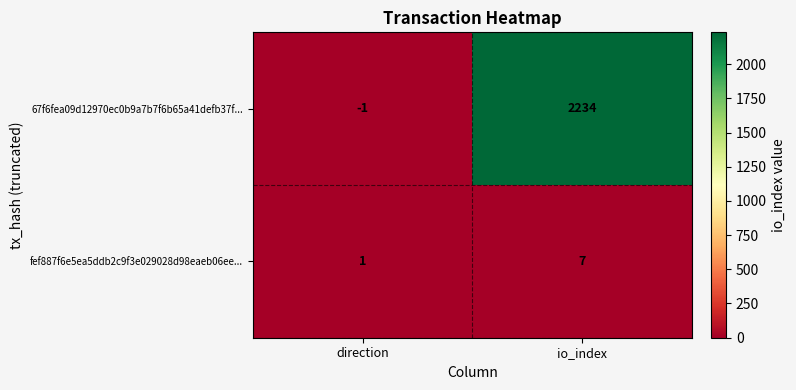

Reading right to left, list all the values displayed in this chart.

67f6fea09d12970ec0b9a7b7f6b65a41defb37f...: io_index=2234	direction=-1
fef887f6e5ea5ddb2c9f3e029028d98eaeb06ee...: io_index=7	direction=1